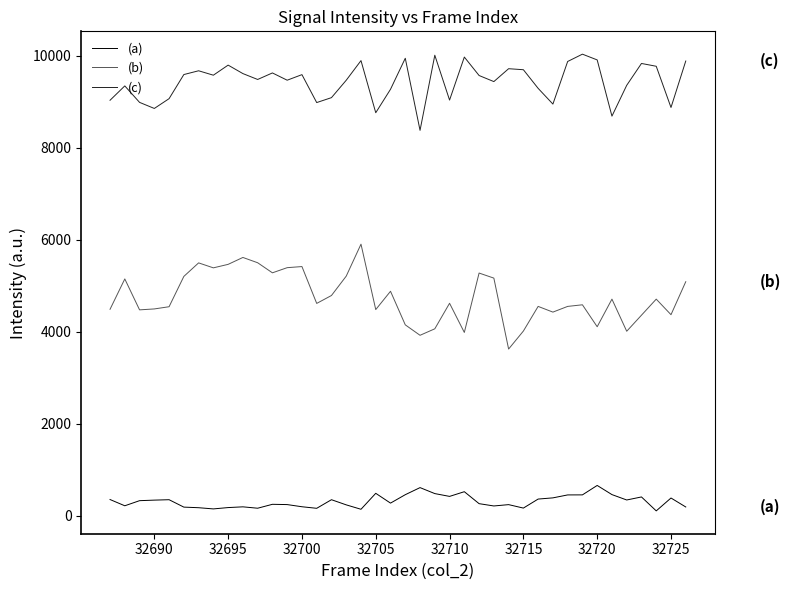

True or false: (b) and (c) cross at least once.

False